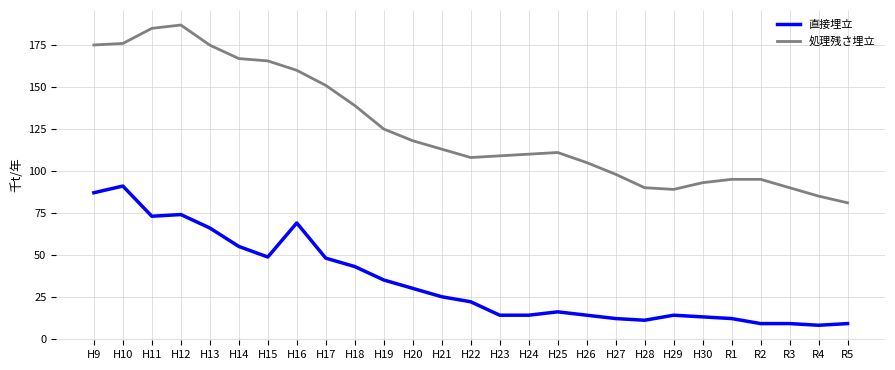

What are all the series names shown in the legend?

直接埋立, 処理残さ埋立